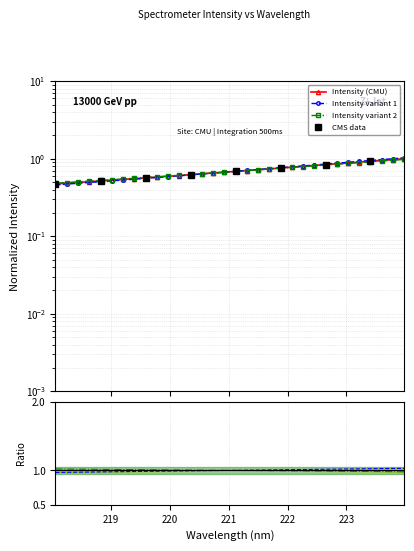

At which category does the chart reach its minimum across all series?

218.0596